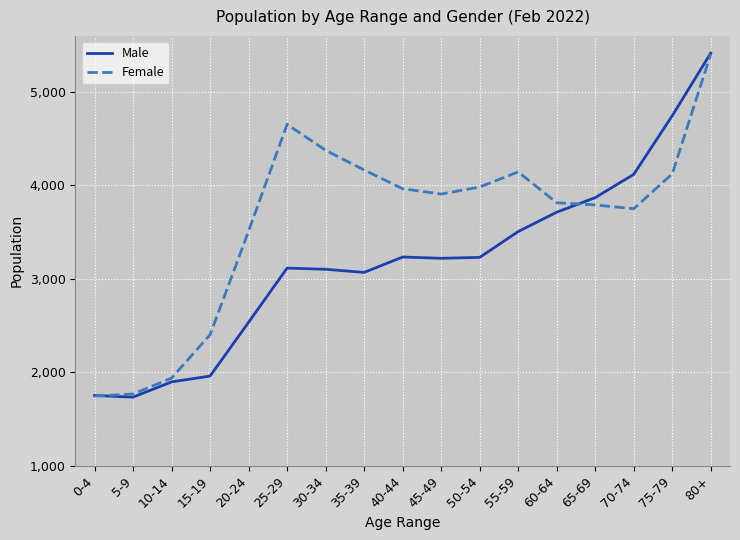

At 15-19, list the series in order from largest to smallest.

Female, Male